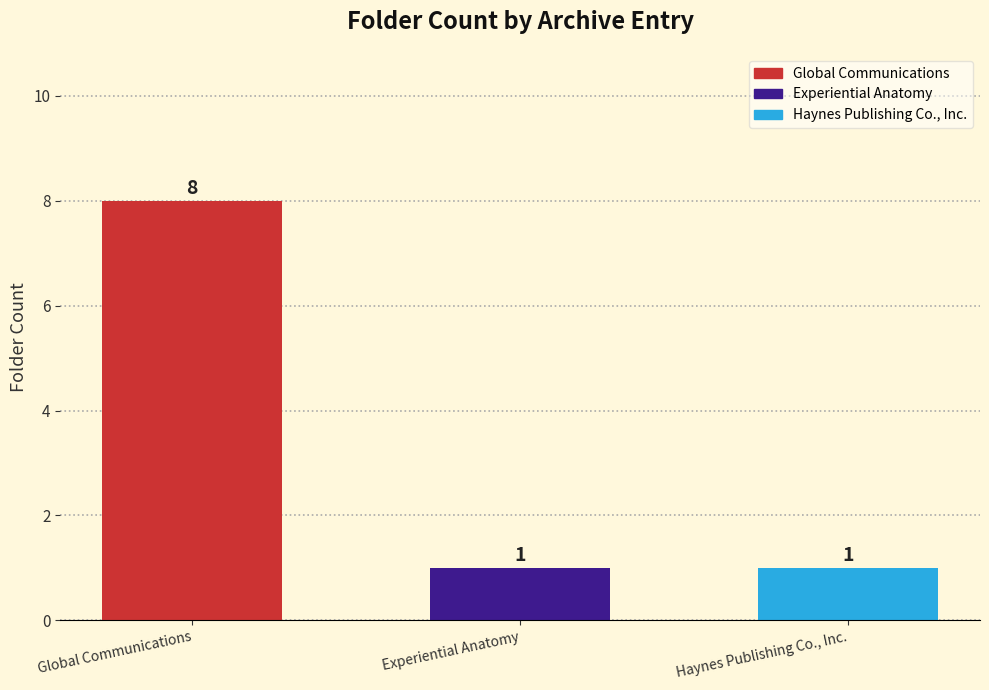

Reading left to right, transcribe all the data shown in this chart.

8	1	1